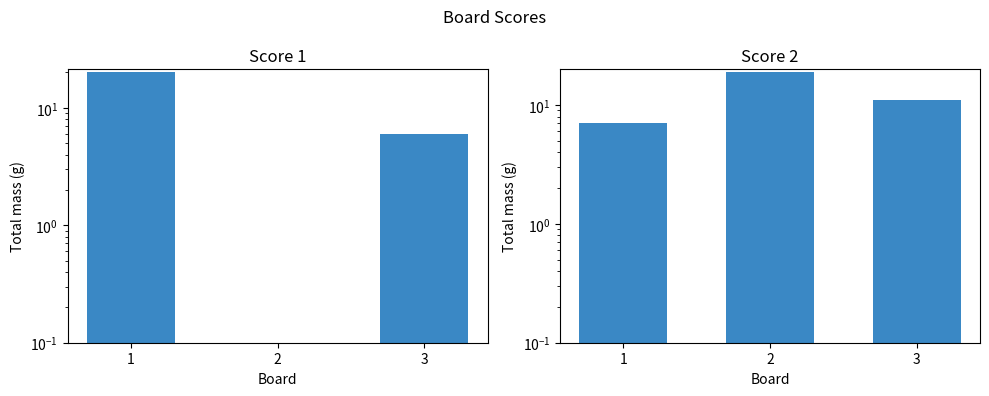

Reading right to left, list all the values displayed in this chart.

Score 1: 3=6	2=0	1=20
Score 2: 3=11	2=19	1=7